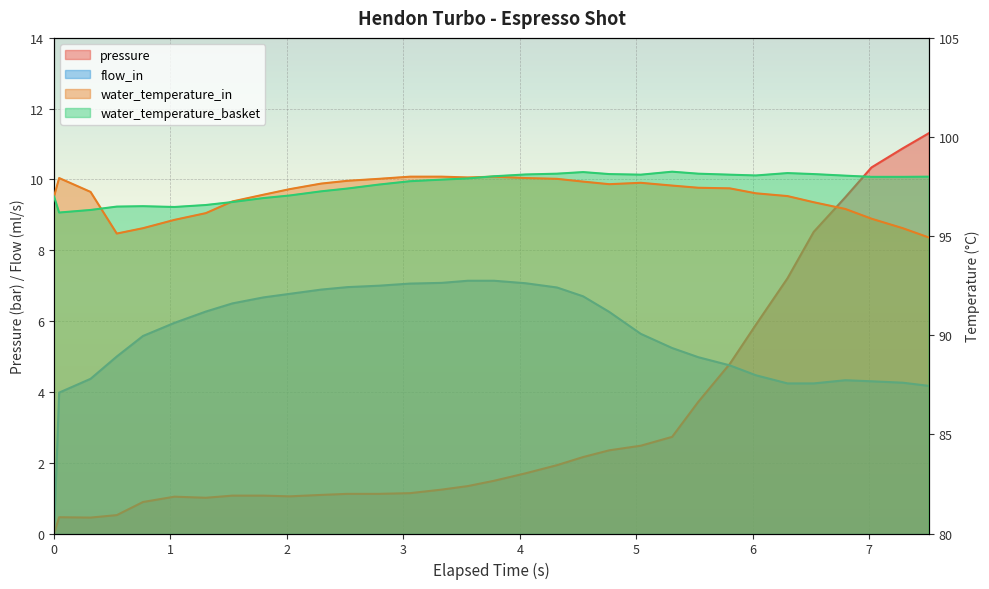

How many values in the flow_in series are below 5?

12